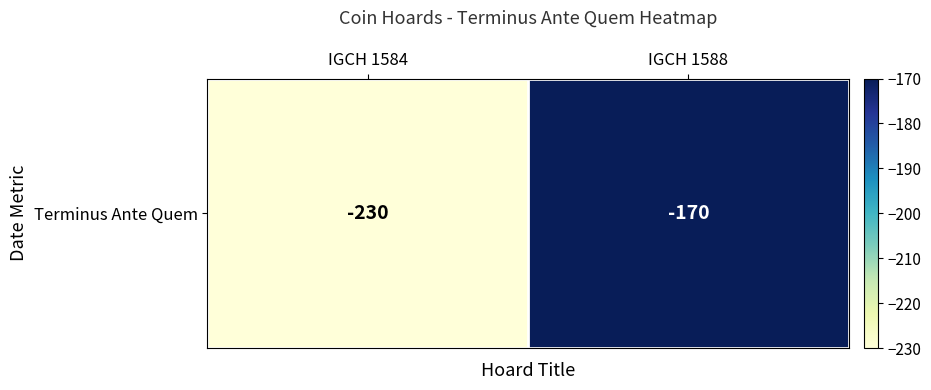

At which category does the chart reach its peak across all series?

IGCH 1588